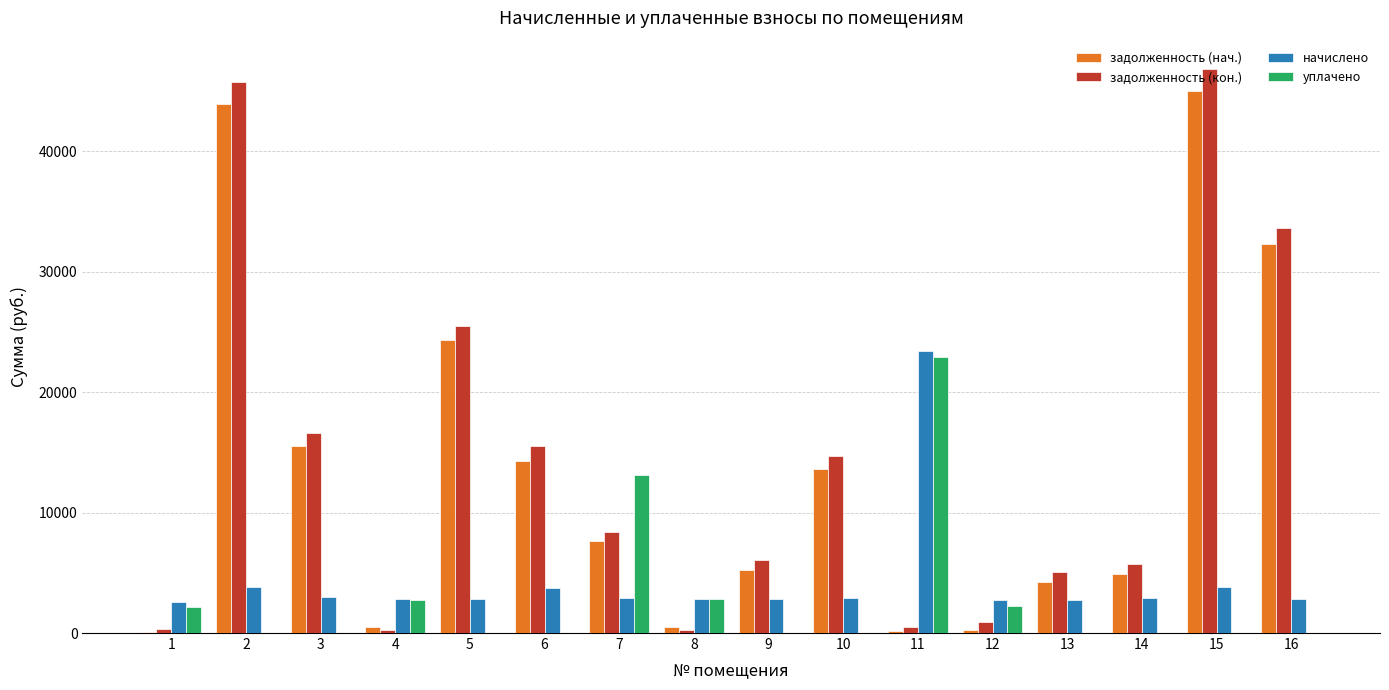

What is the total value across all series at 13?

12086.9